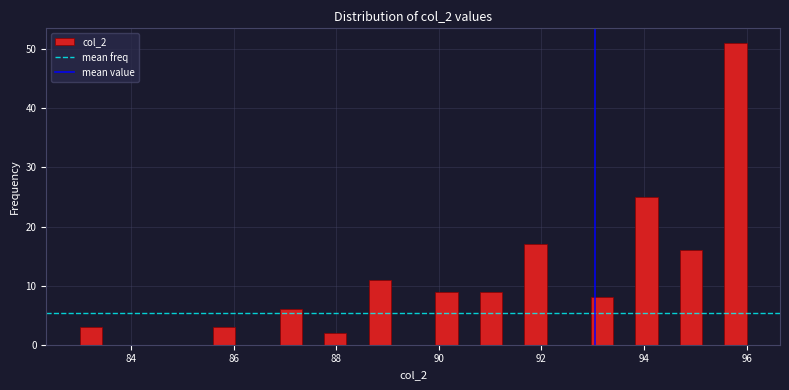

Read against the x-axis, roughly where is the centre of the tallest bar?

95.8